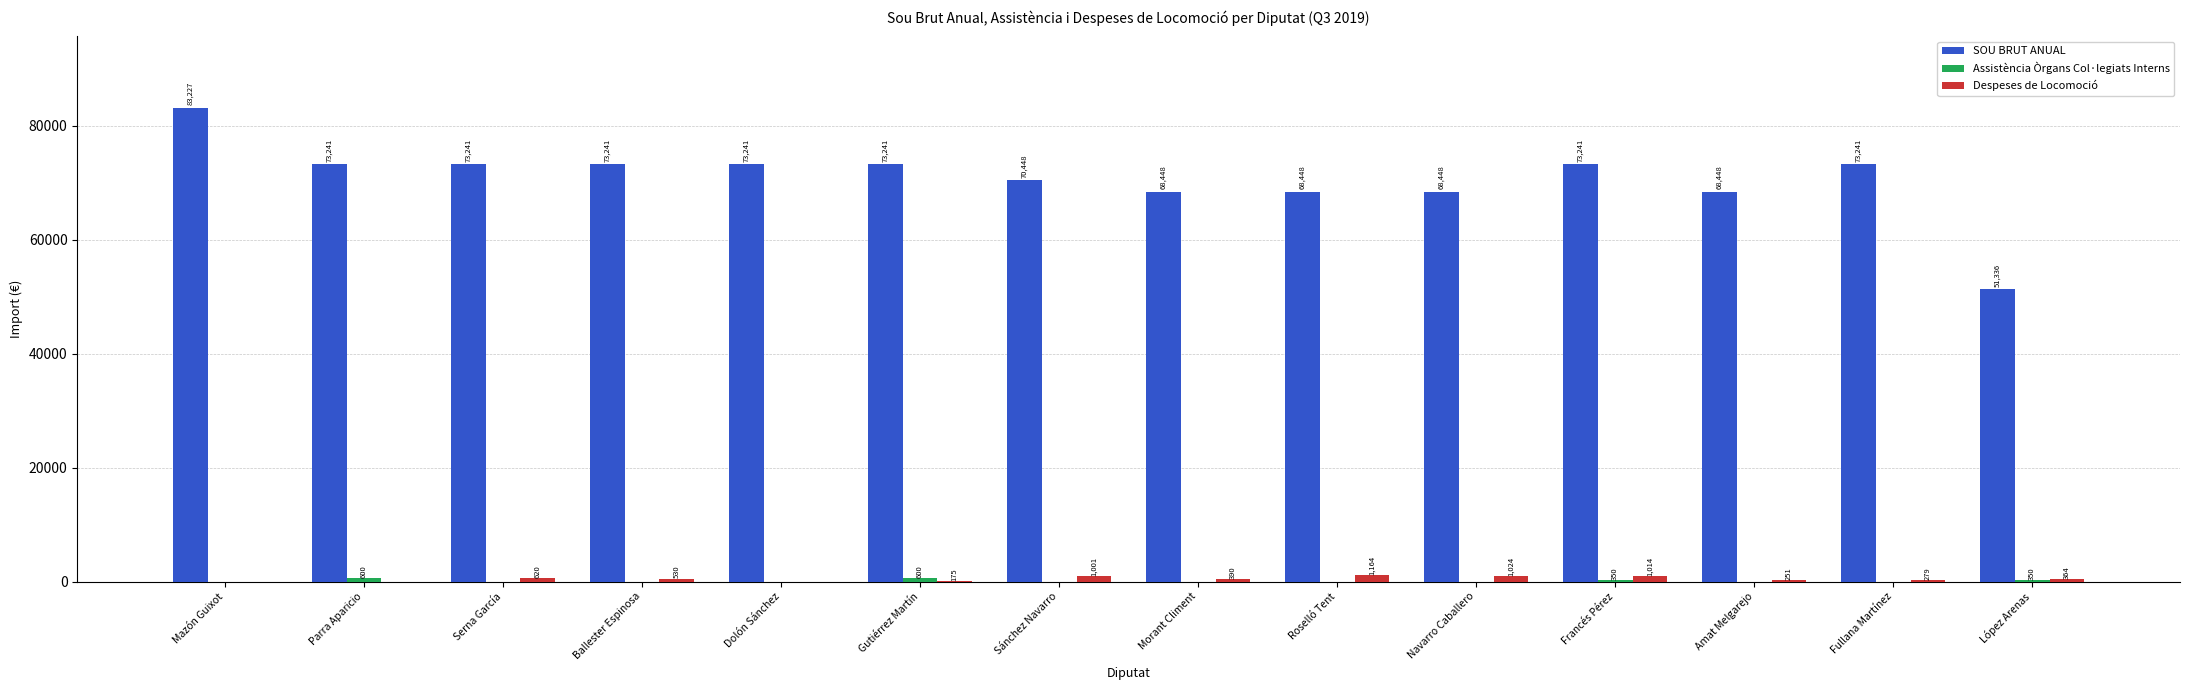

Which series has the largest total across all categories?

SOU BRUT ANUAL